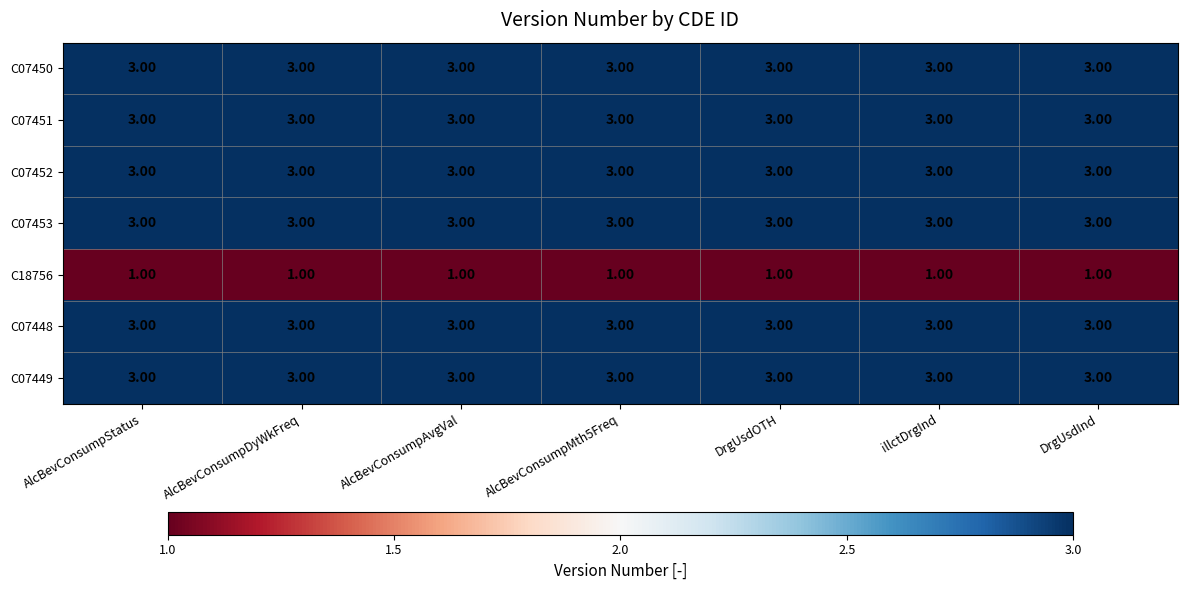

What is the total value across all series at AlcBevConsumpDyWkFreq?

19